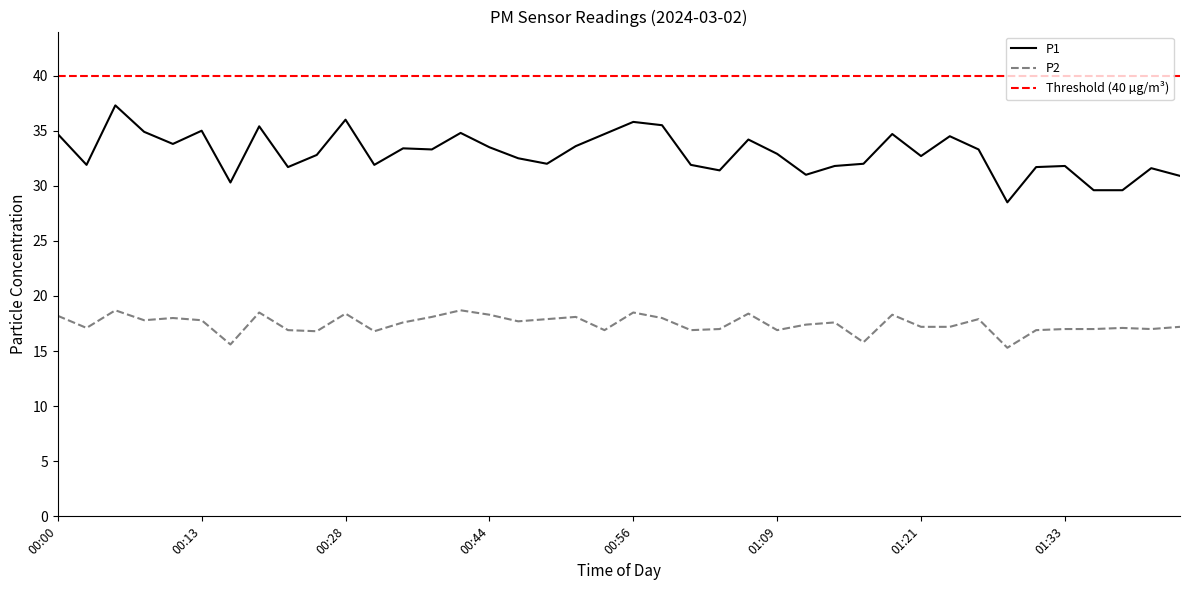

At which category does P2 reach its first local peak?

00:05